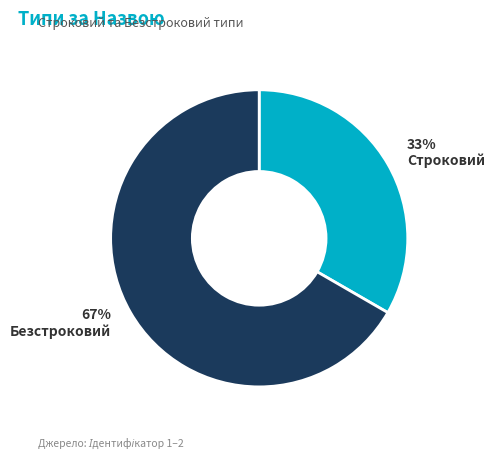

Rank the categories by value from lowest to highest.

Строковий, Безстроковий